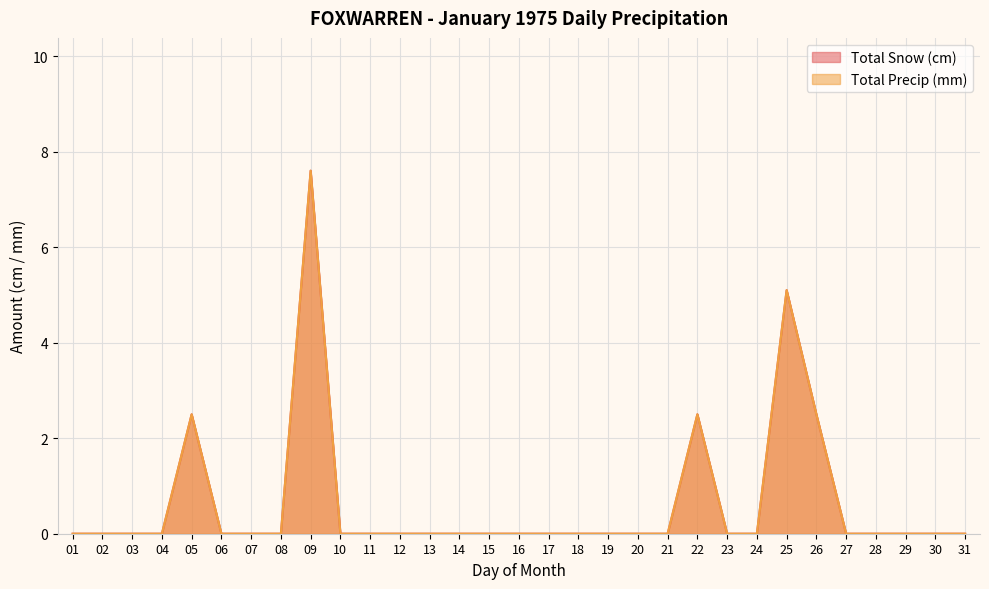

Where is Total Precip (mm) nearest to the value 3?

05